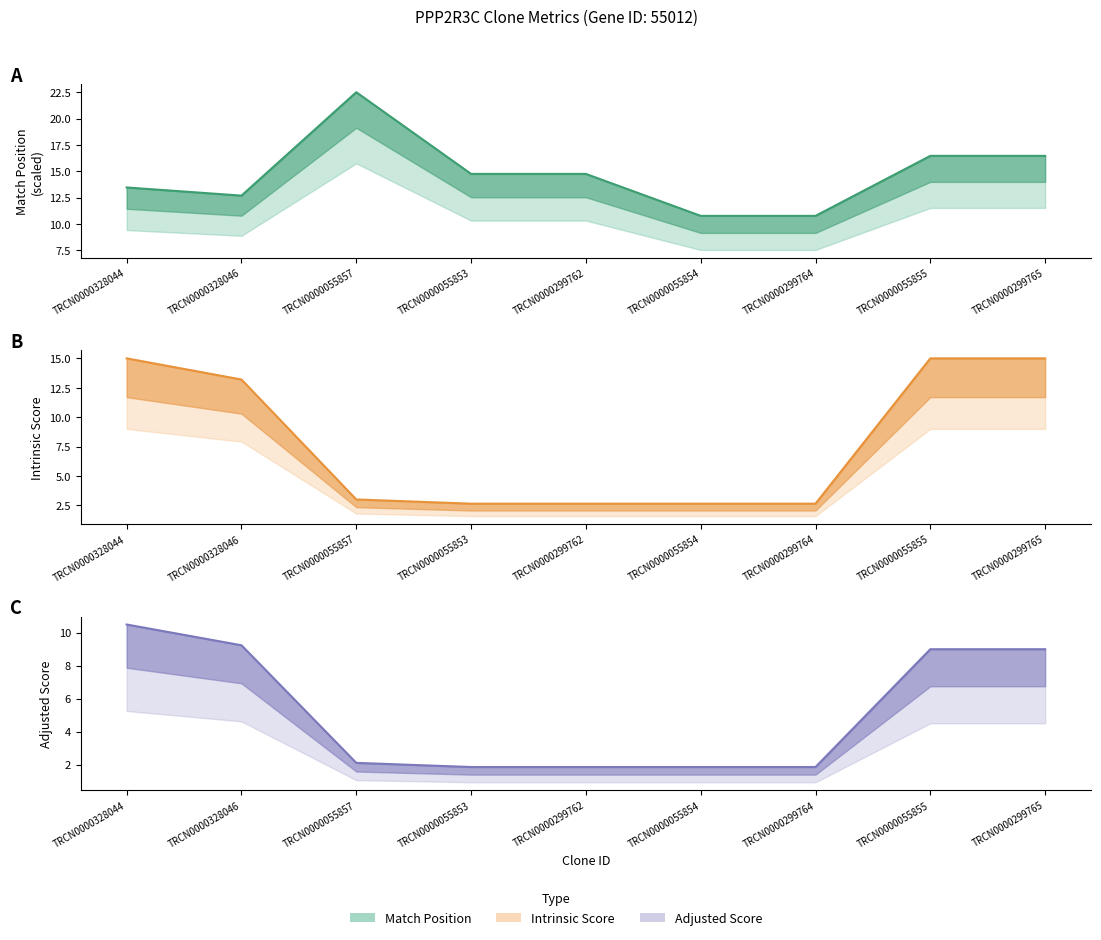

What is the smallest value displayed?

1.8